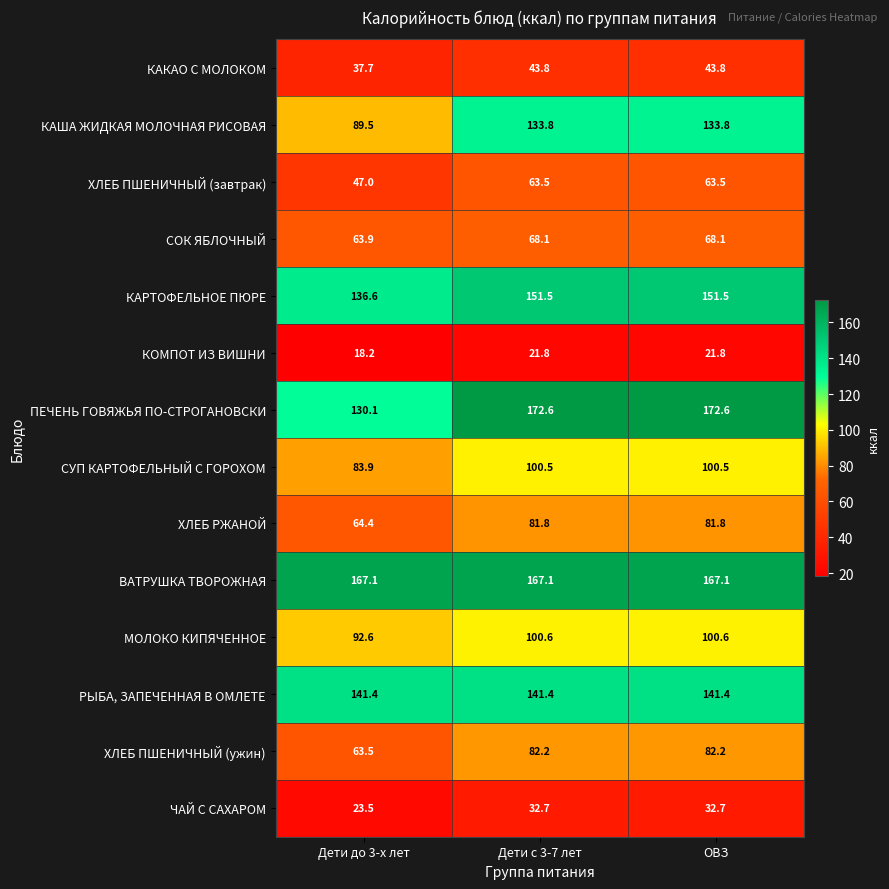

Which series has the widest spread of values?

КАША ЖИДКАЯ МОЛОЧНАЯ РИСОВАЯ